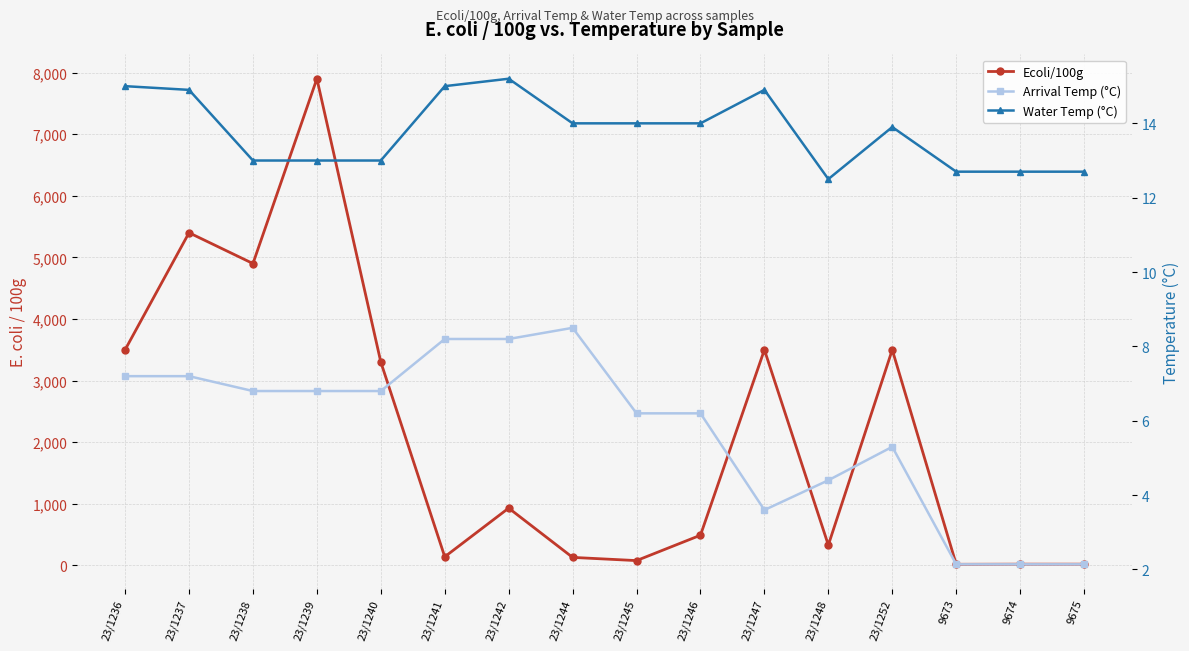

What is the total value across all series at 23/1252?

3519.2